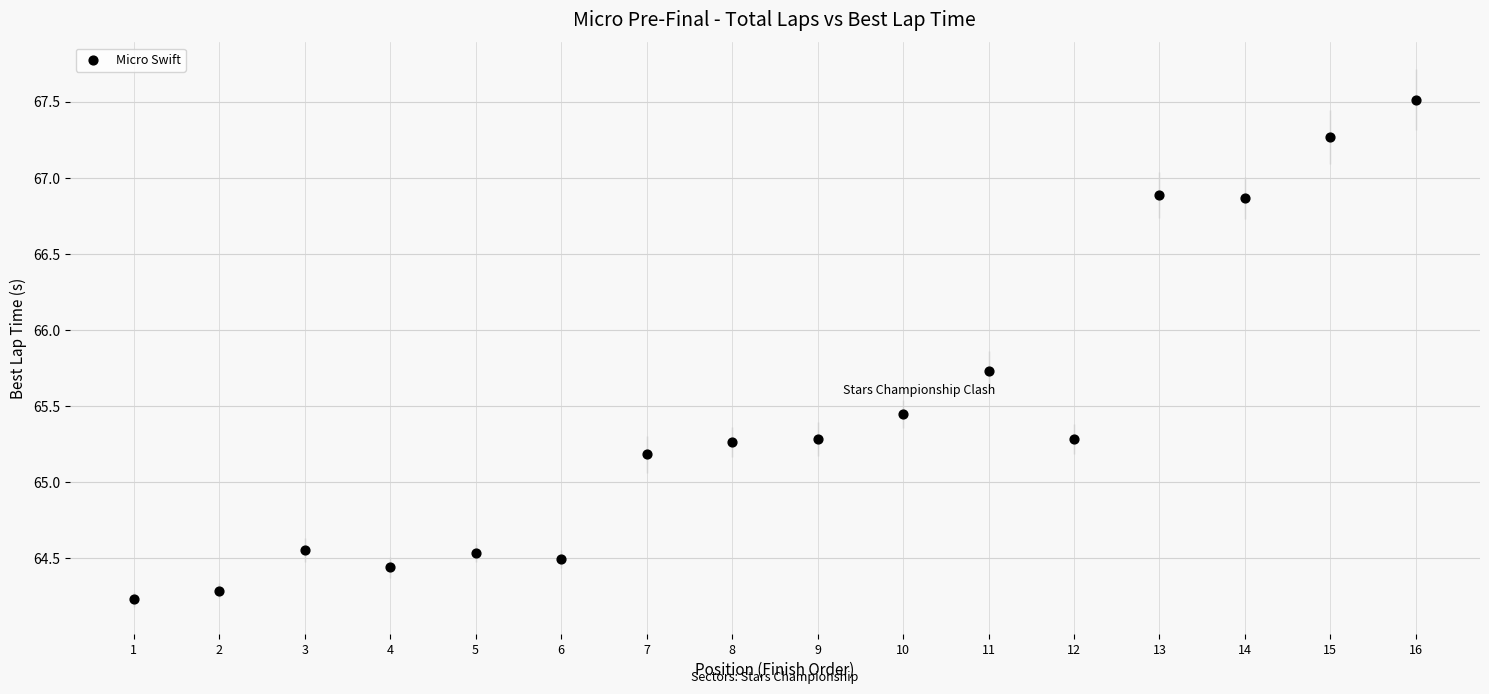

What is the range of X values (max minus min)?

15.0